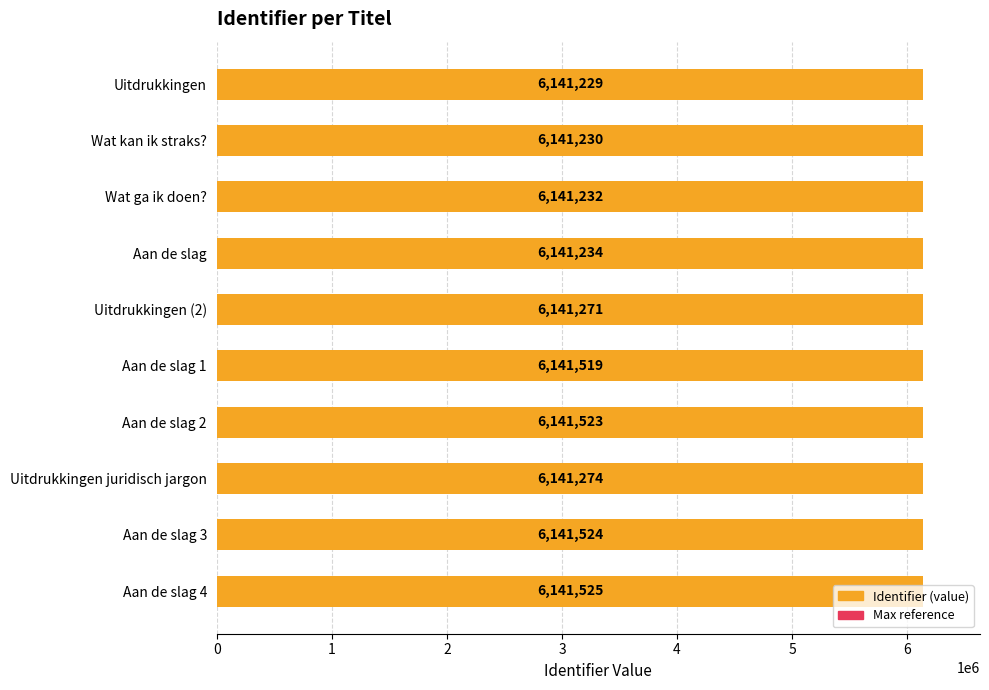

What is the difference between the maximum and minimum values?

296